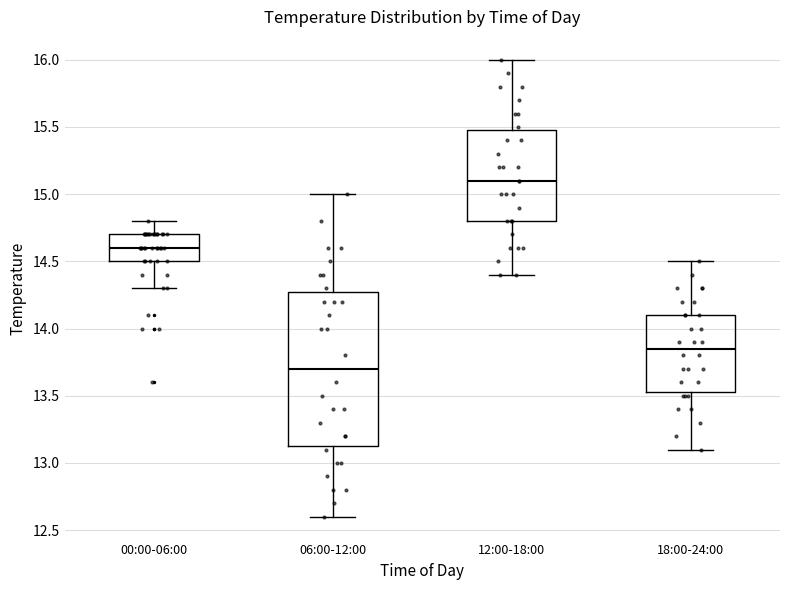

Where does the upper whisker of the box for 06:00-12:00 end on the y-axis? The values are not printed on the chart, so give them approximately, as read against the axis.

15.00